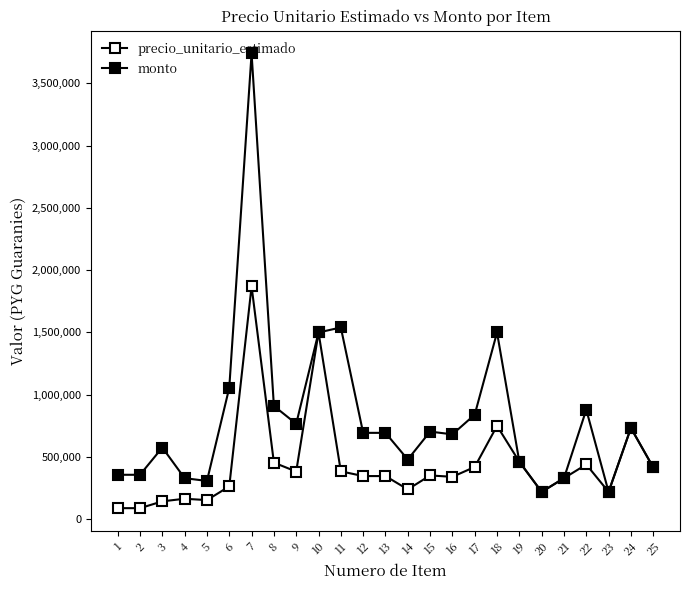

Is it true that precio_unitario_estimado equals 54122 at 1?

False